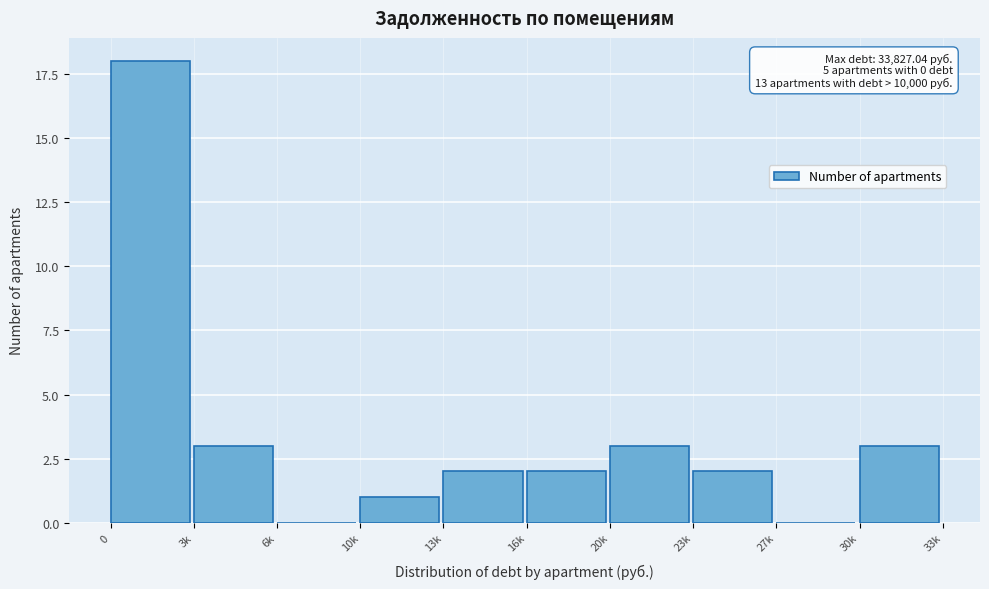

Reading right to left, what are all the values shown in this chart?

30k=3	27k=0	23k=2	20k=3	16k=2	13k=2	10k=1	6k=0	3k=3	0=18